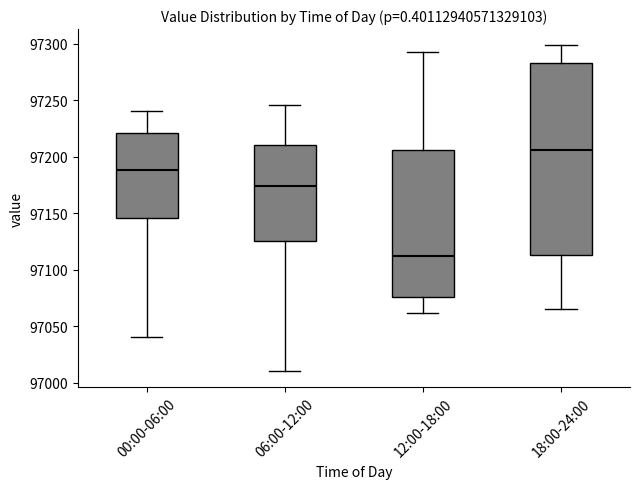

Where does the lower whisker of the box for 00:00-06:00 end on the y-axis? The values are not printed on the chart, so give them approximately, as read against the axis.

97040